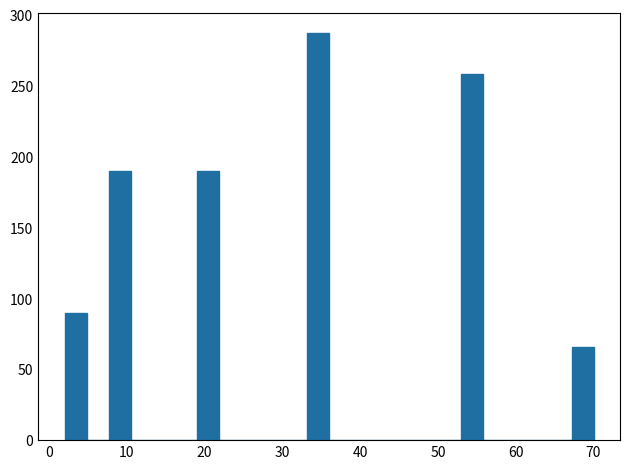

Read against the x-axis, roughly where is the centre of the tallest bar?

35